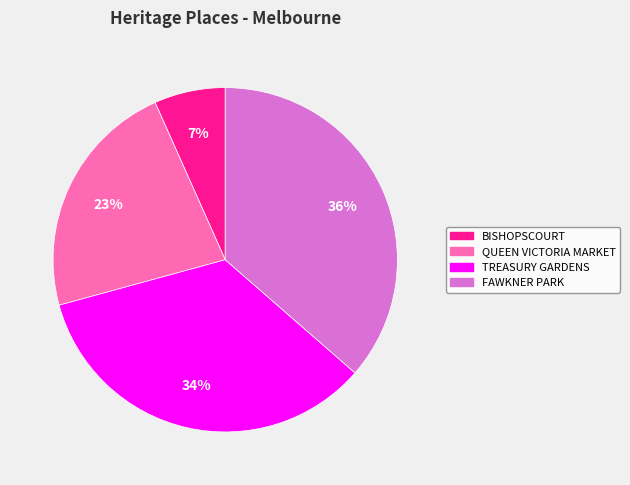

How many segments does this pie chart have?

4